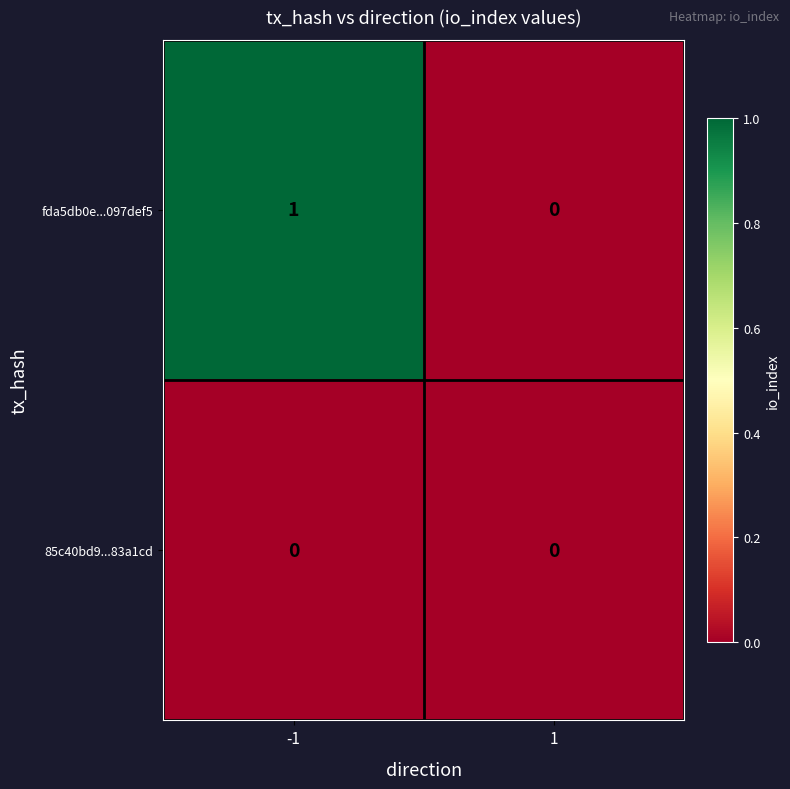

At which category is the sum across all series the highest?

-1